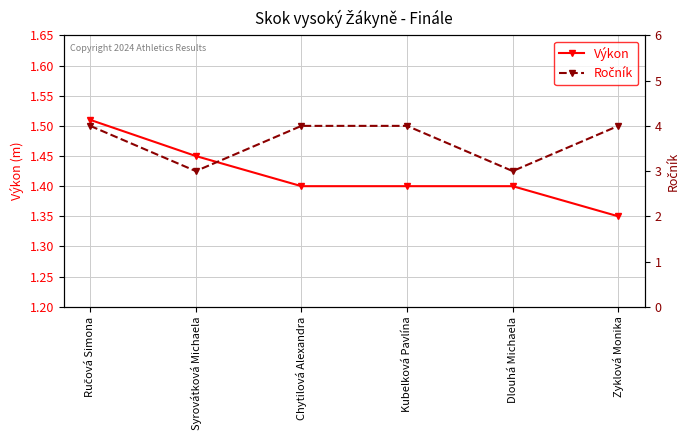

True or false: Ročník and Výkon intersect in this chart.

False